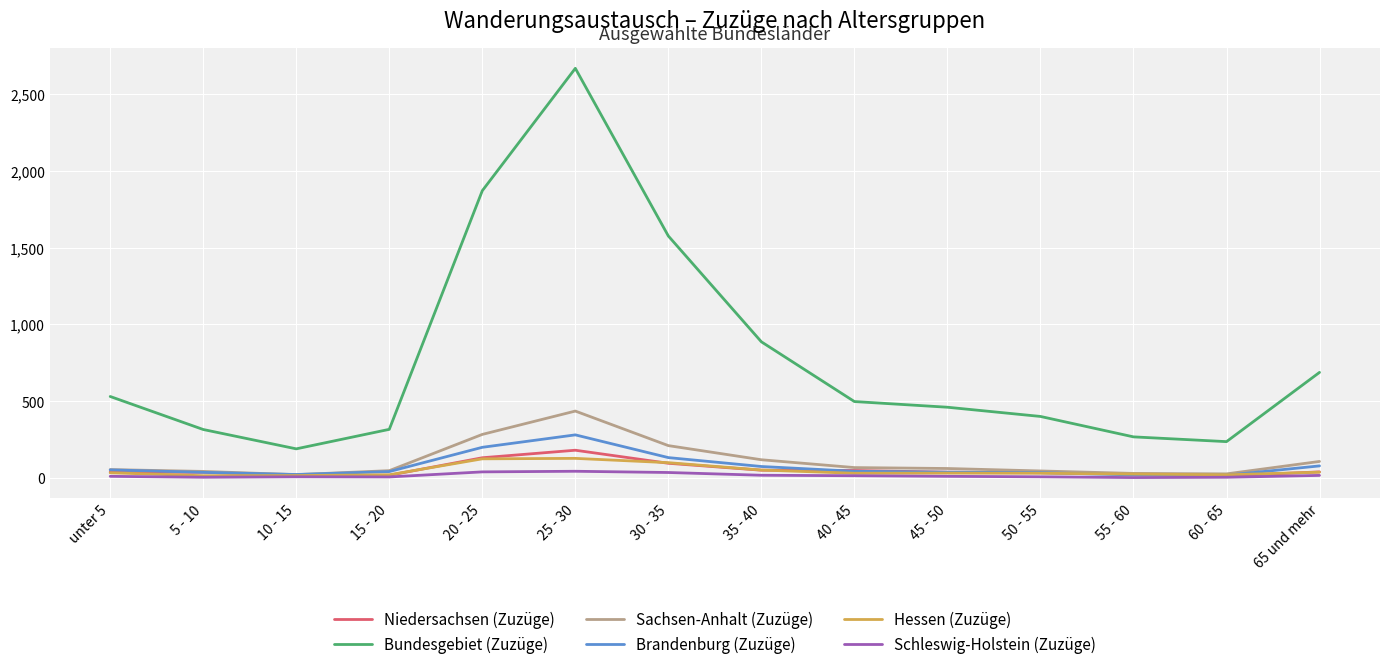

The value of Brandenburg (Zuzüge) at 20 - 25 is 343. True or false?

False